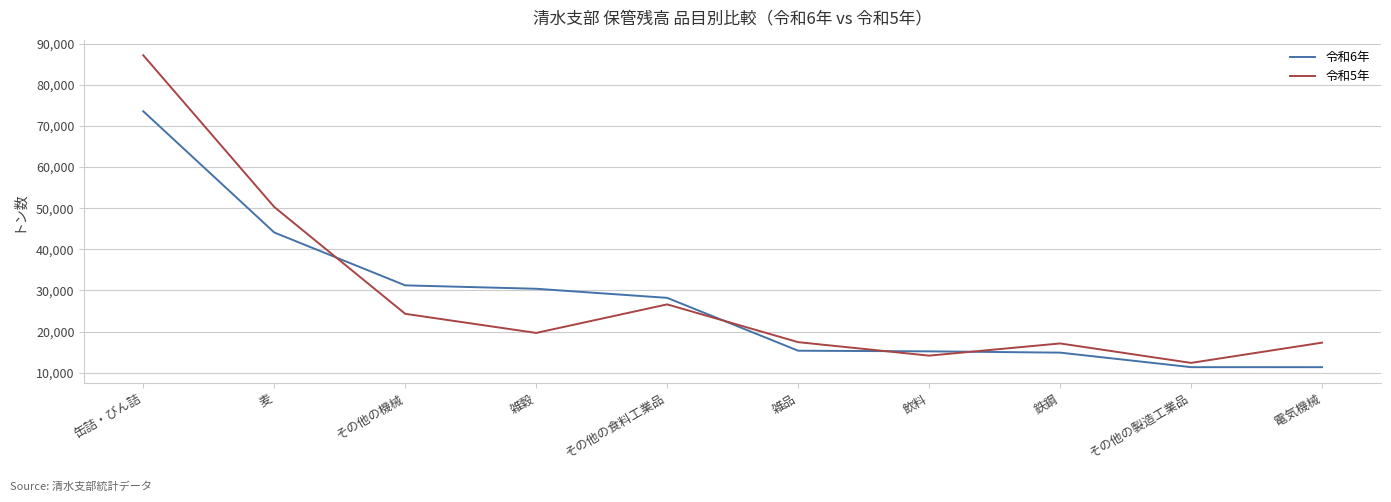

Which series ends up on top after the final intersection of 令和6年 and 令和5年?

令和5年